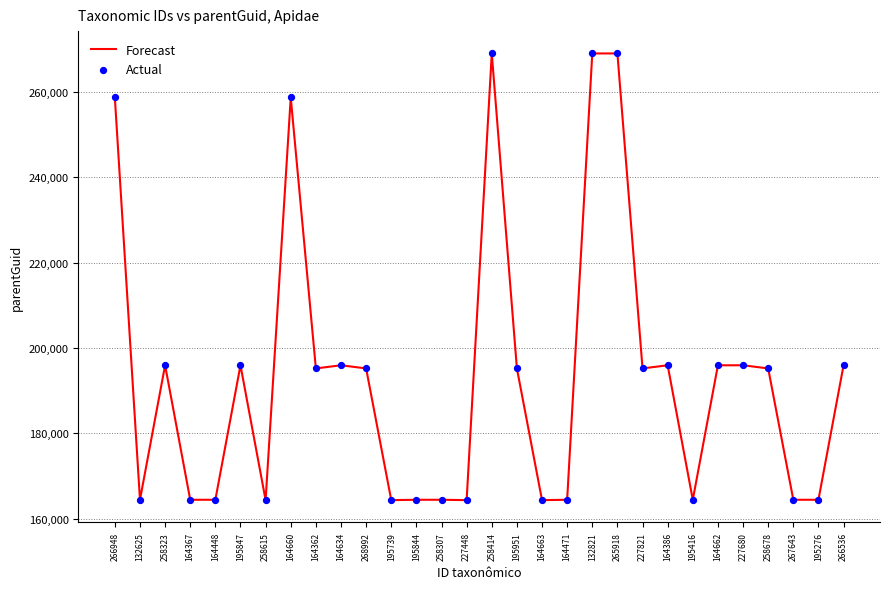

Approximately how many times larger is the value at 164662 compared to 258307?

1.2